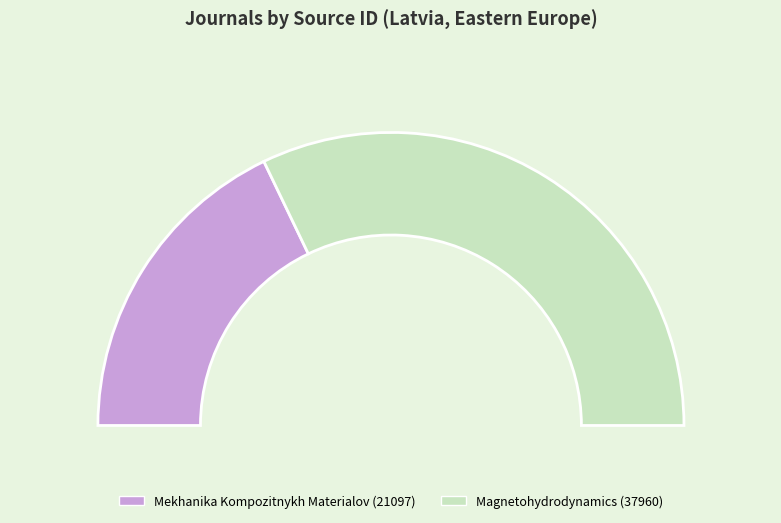

How many slices are in this pie chart?

2